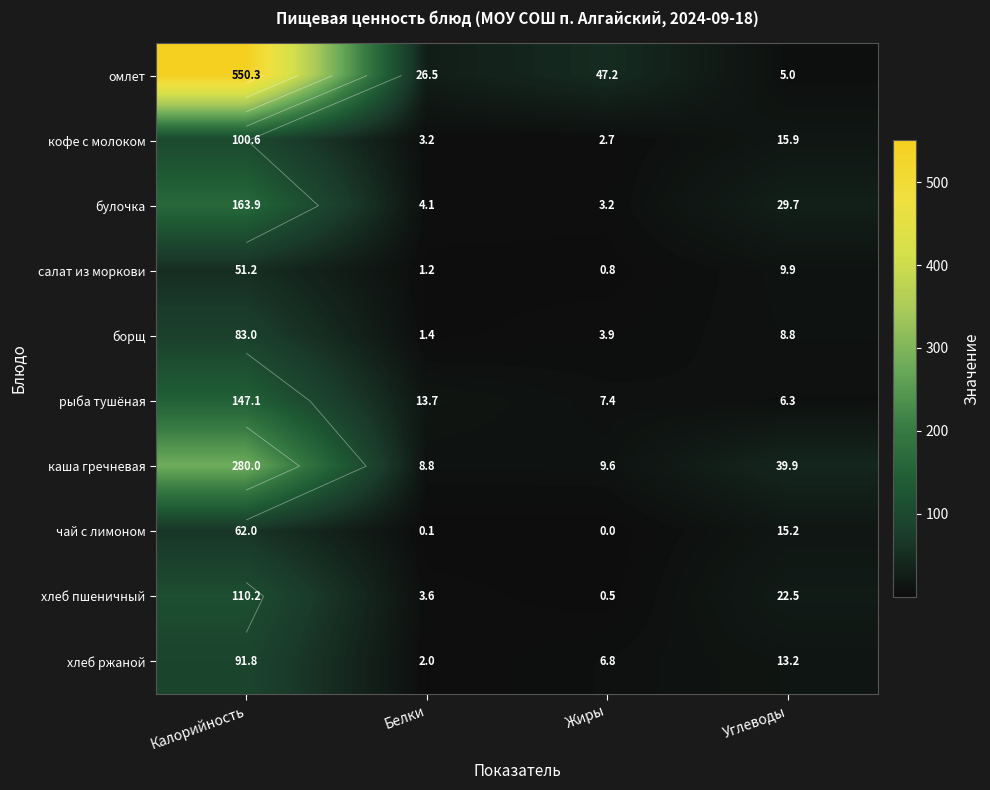

Which series has the widest spread of values?

омлет